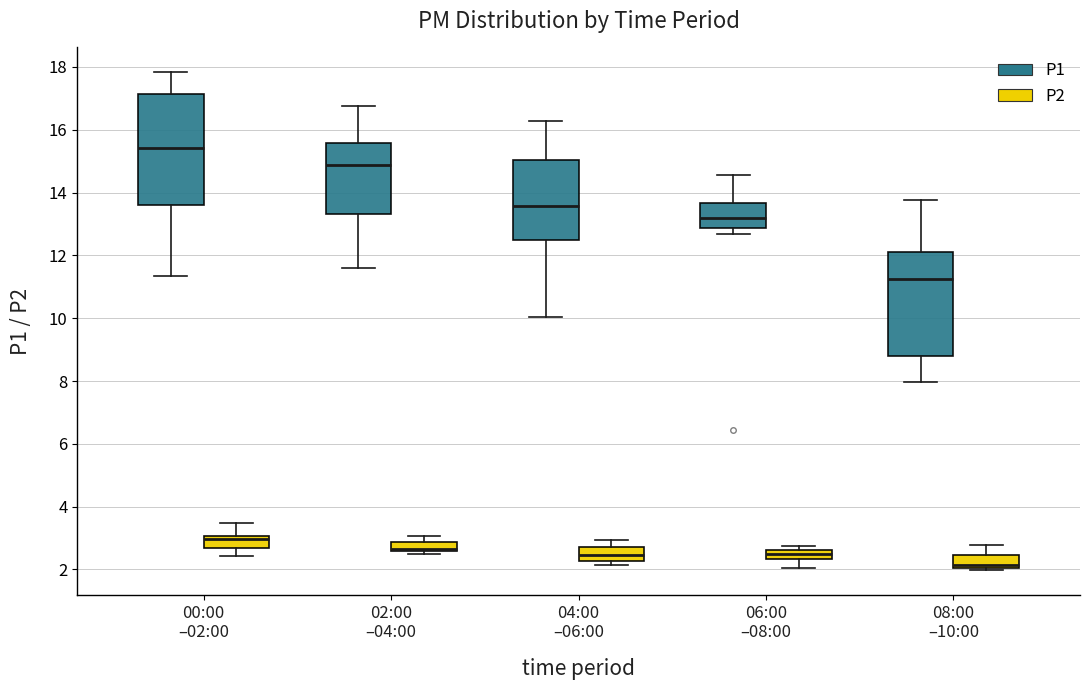

Comparing the boxes themselves (not the whiskers), which one is the tallest?

00:00 –02:00 (P1)